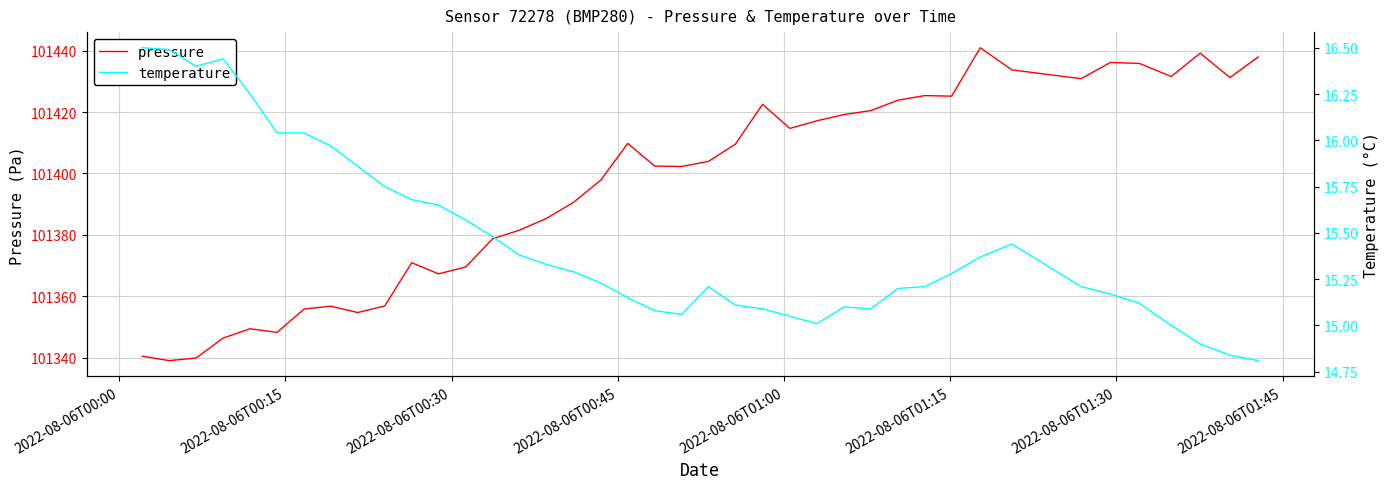

True or false: pressure and temperature cross at least once.

False